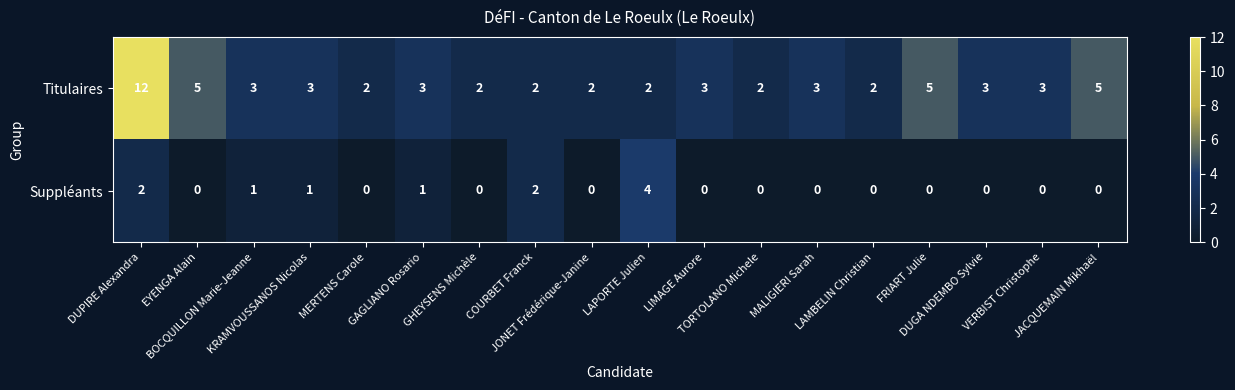

Rank the series by their maximum value, from highest to lowest.

Titulaires, Suppléants